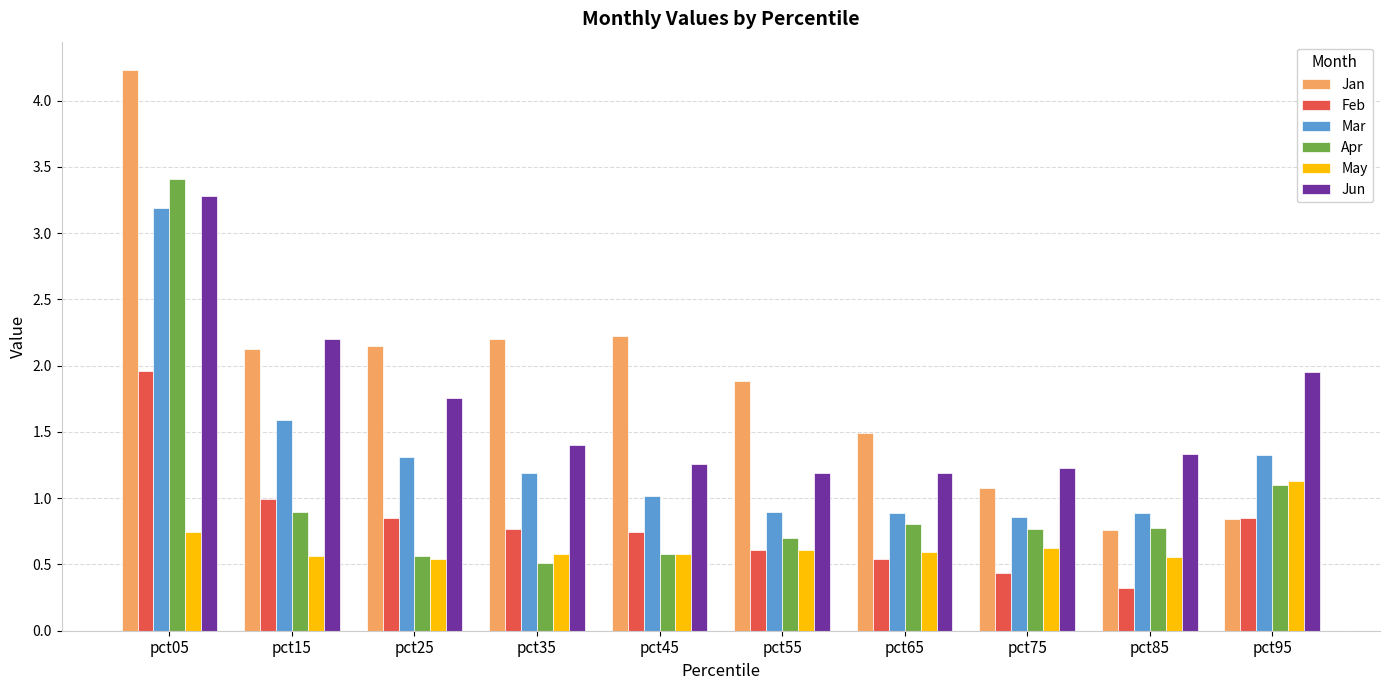

At which label is Mar closest to 2?

pct15